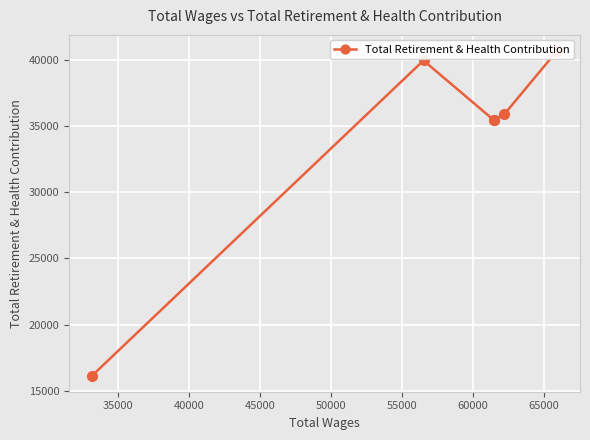

What is the value of the 5th point from the left?

39929